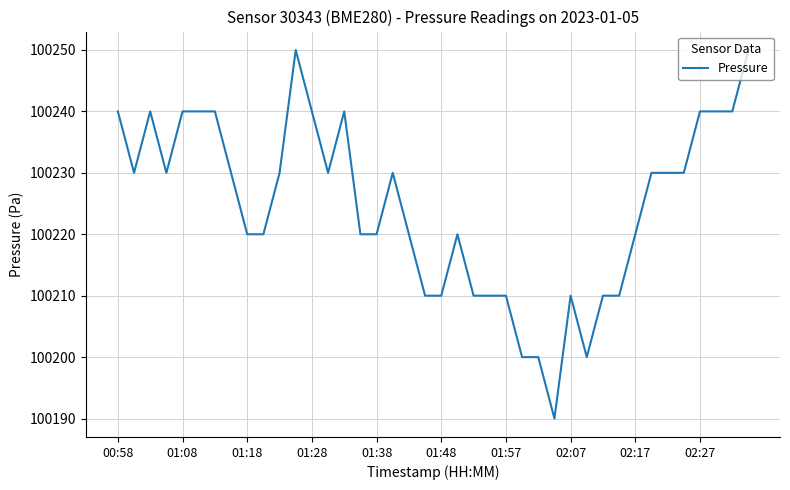

What is the smallest value displayed?

100190